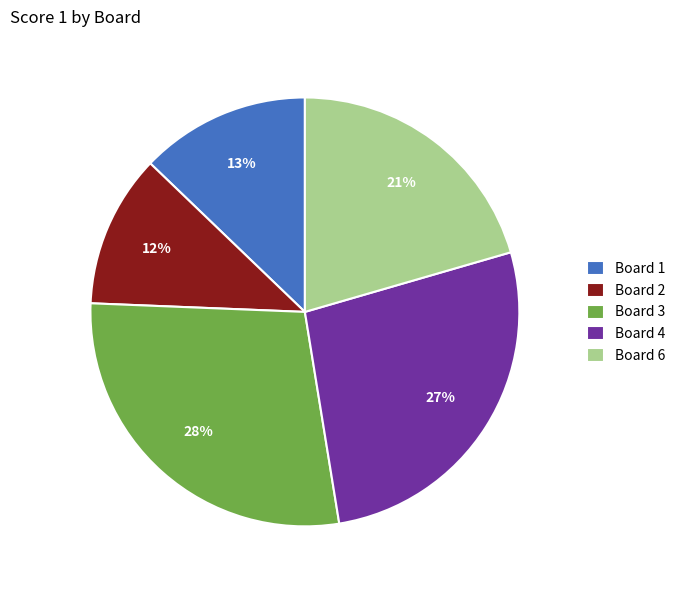

Is there a majority slice in this chart?

No